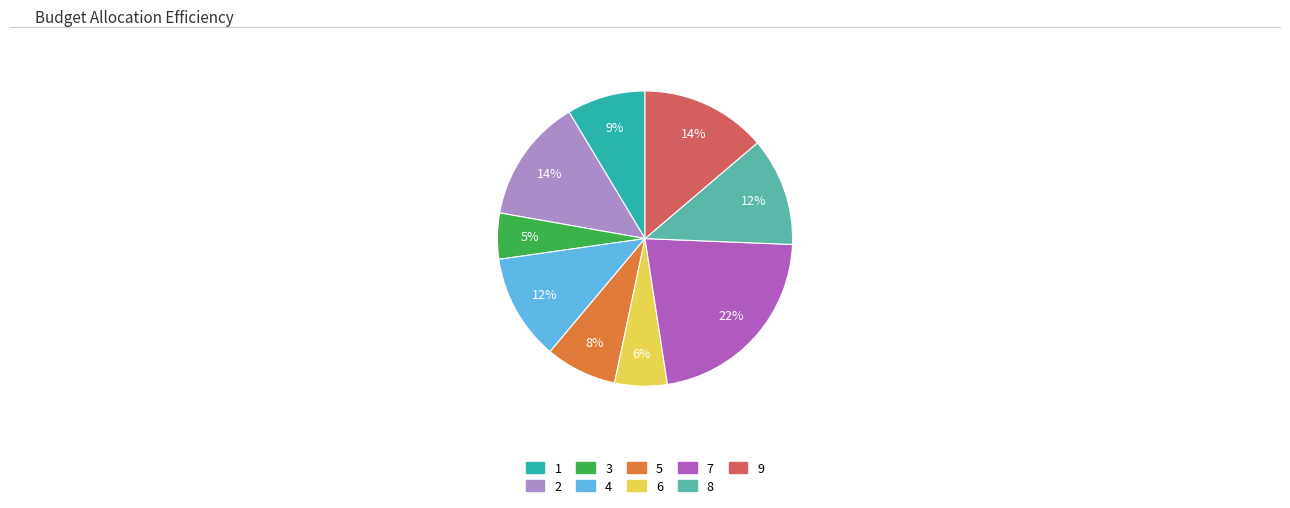

The 5 slice represents 1% of the pie. True or false?

False